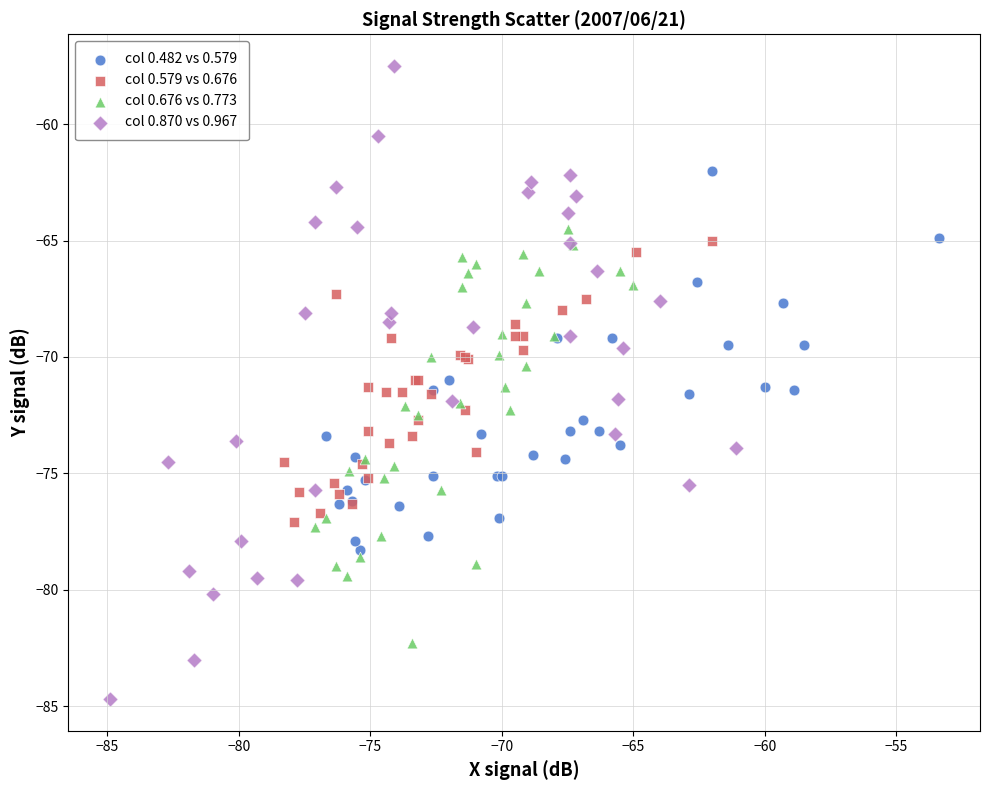

Which series reaches the maximum Y coordinate?

col 0.870 vs 0.967